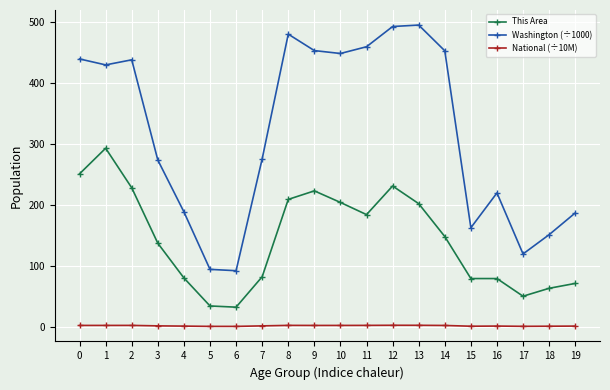

What is the maximum value for This Area?

293.0